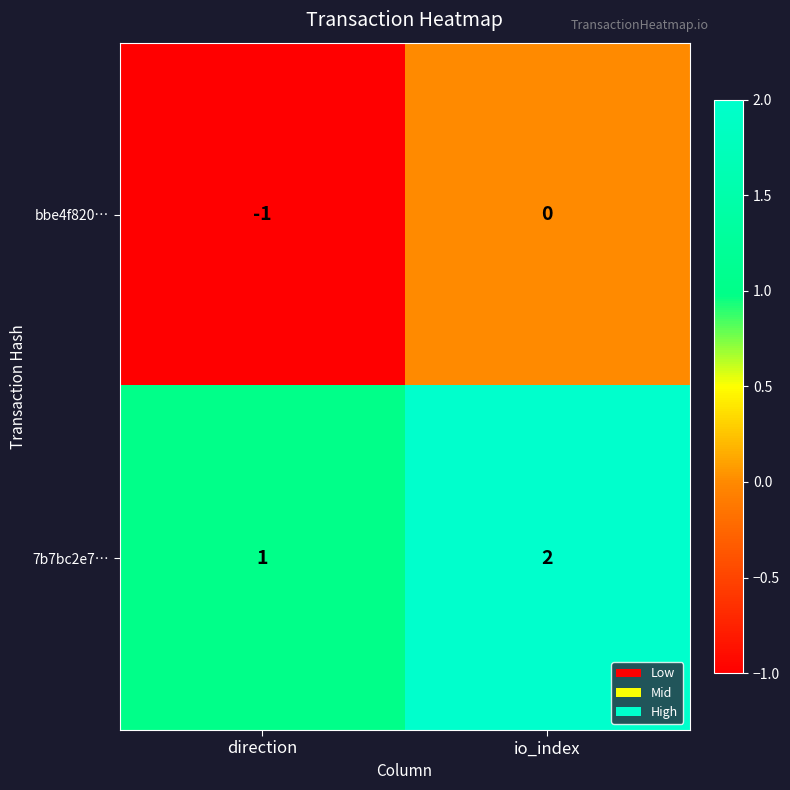

Where is 7b7bc2e7… nearest to the value 1?

direction